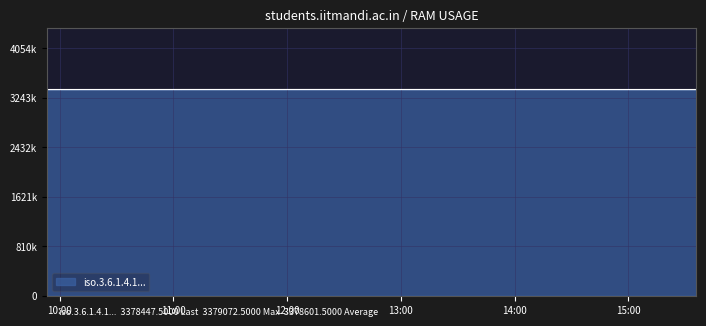

Does the chart have visible grid lines?

Yes